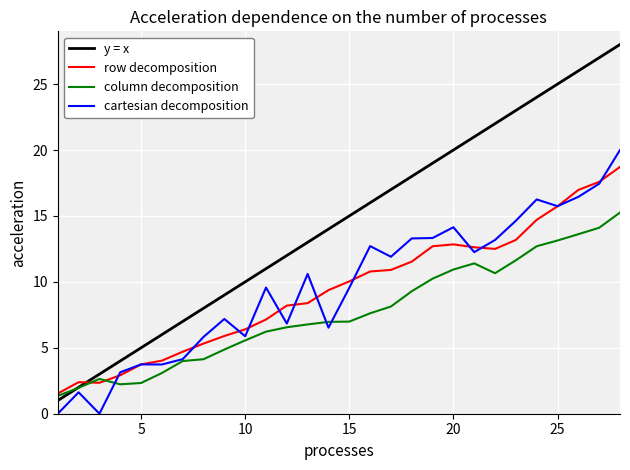

Which series has the largest total across all categories?

y = x